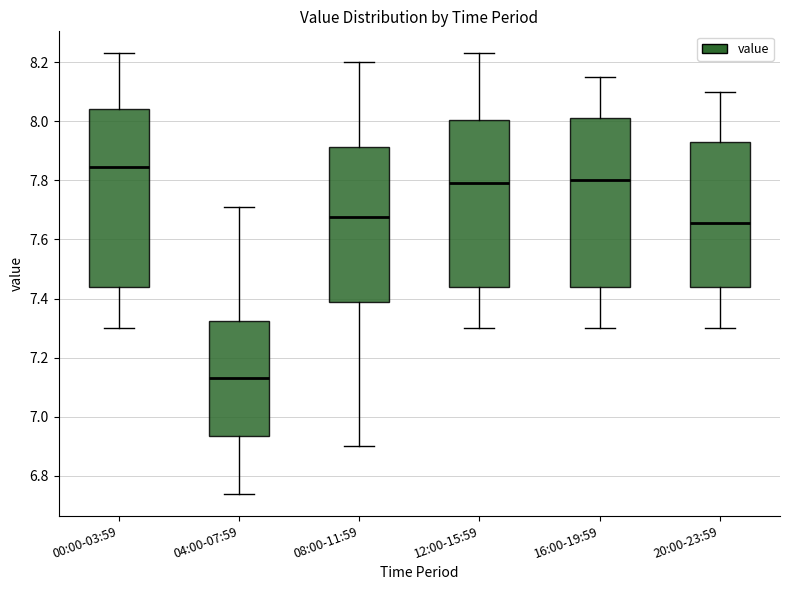

Reading left to right, transcribe this box plot: for each box, give where its median line is, the range the box spans, and where its two whiskers end, as read against the y-axis. The values are not printed on the chart, so give them approximately, as read against the axis.

00:00-03:59: median 7.84, box 7.44 to 8.04, whiskers 7.30 to 8.24
04:00-07:59: median 7.14, box 6.94 to 7.32, whiskers 6.74 to 7.72
08:00-11:59: median 7.68, box 7.38 to 7.92, whiskers 6.90 to 8.20
12:00-15:59: median 7.80, box 7.44 to 8.00, whiskers 7.30 to 8.24
16:00-19:59: median 7.80, box 7.44 to 8.02, whiskers 7.30 to 8.16
20:00-23:59: median 7.66, box 7.44 to 7.94, whiskers 7.30 to 8.10